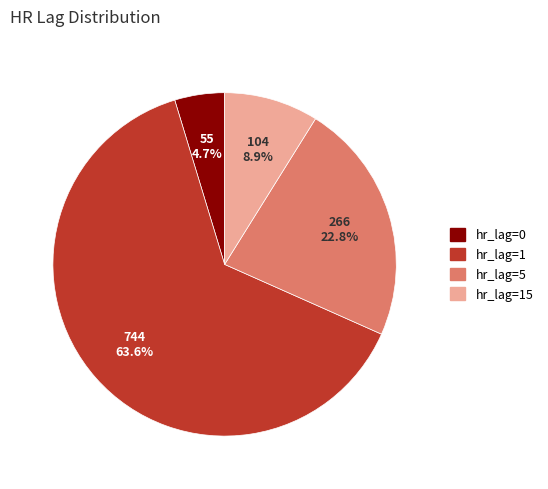

Is the sum of hr_lag=1 and hr_lag=15 greater than half?

Yes